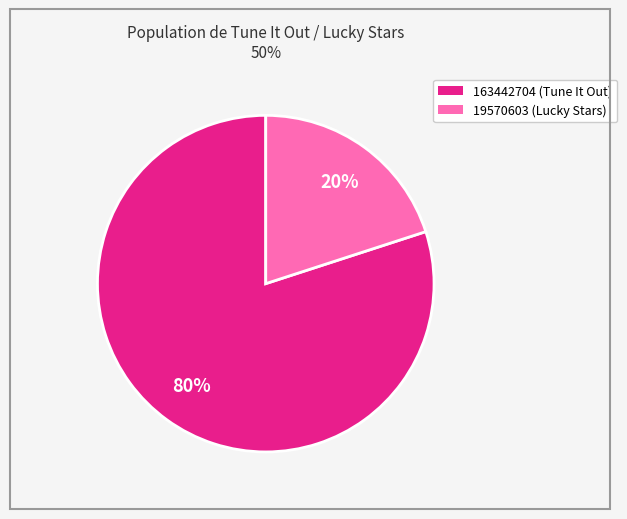

To the nearest percent, what is the average slice percentage?

50%